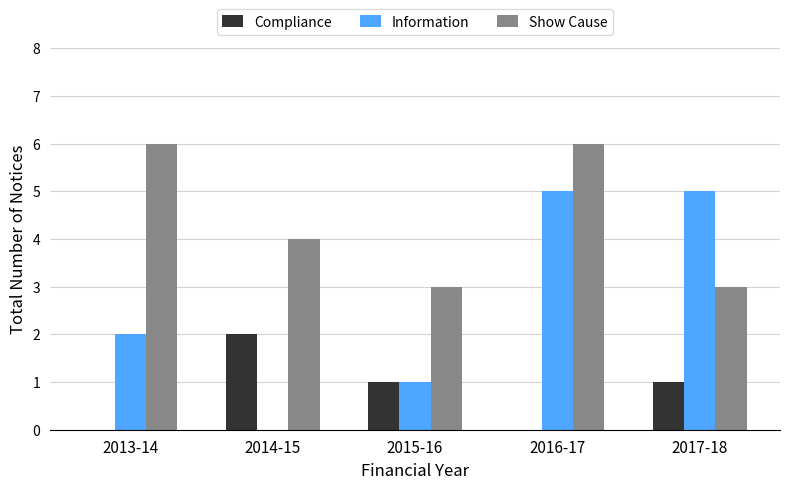

Which series has the widest spread of values?

Information